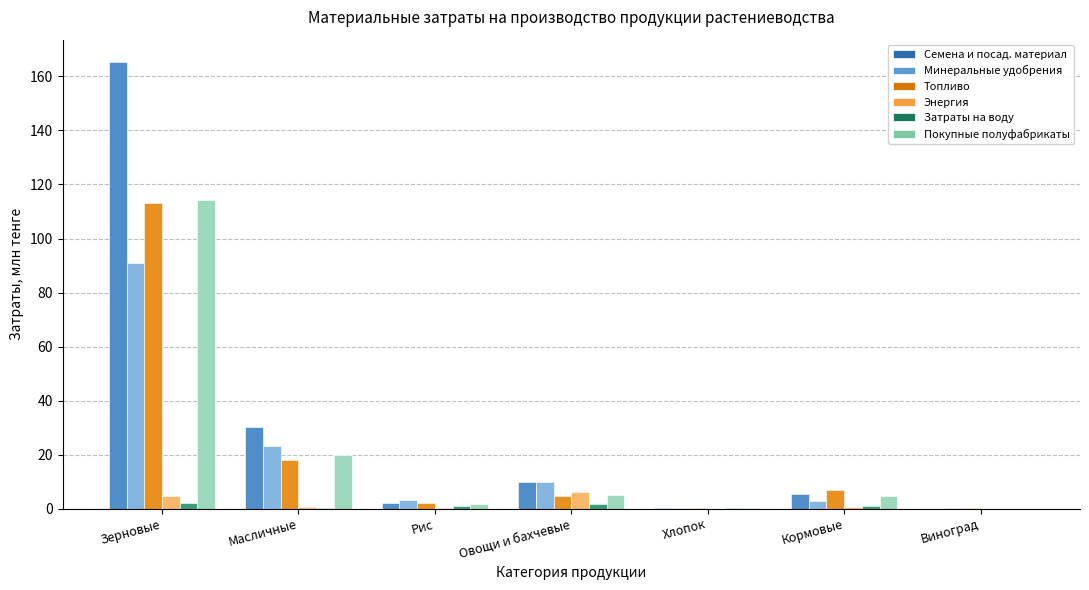

The Покупные полуфабрикаты series shows 2.7 at Рис. True or false?

False